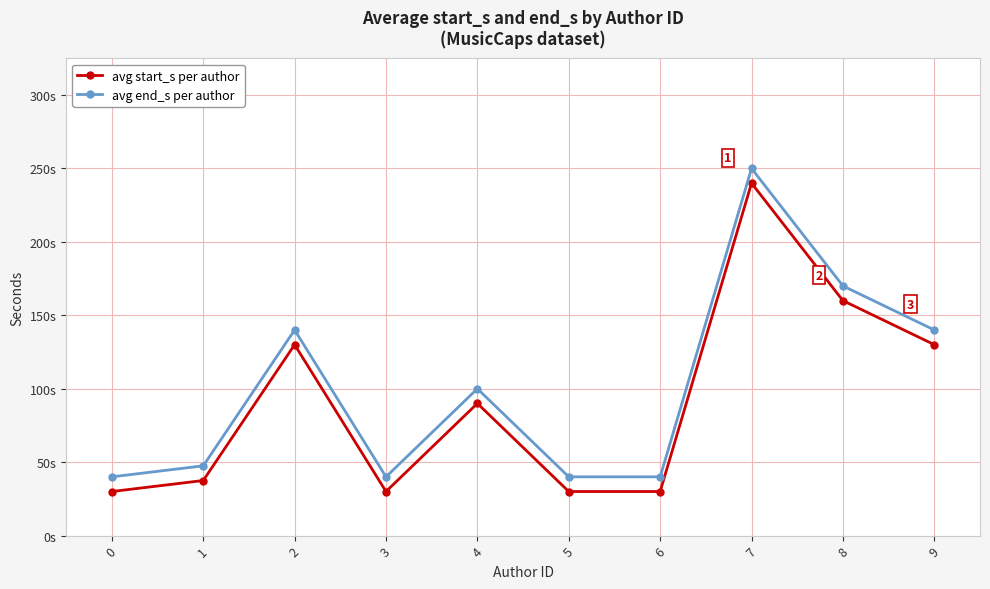

The value of avg start_s per author at 3 is 30.0. True or false?

True